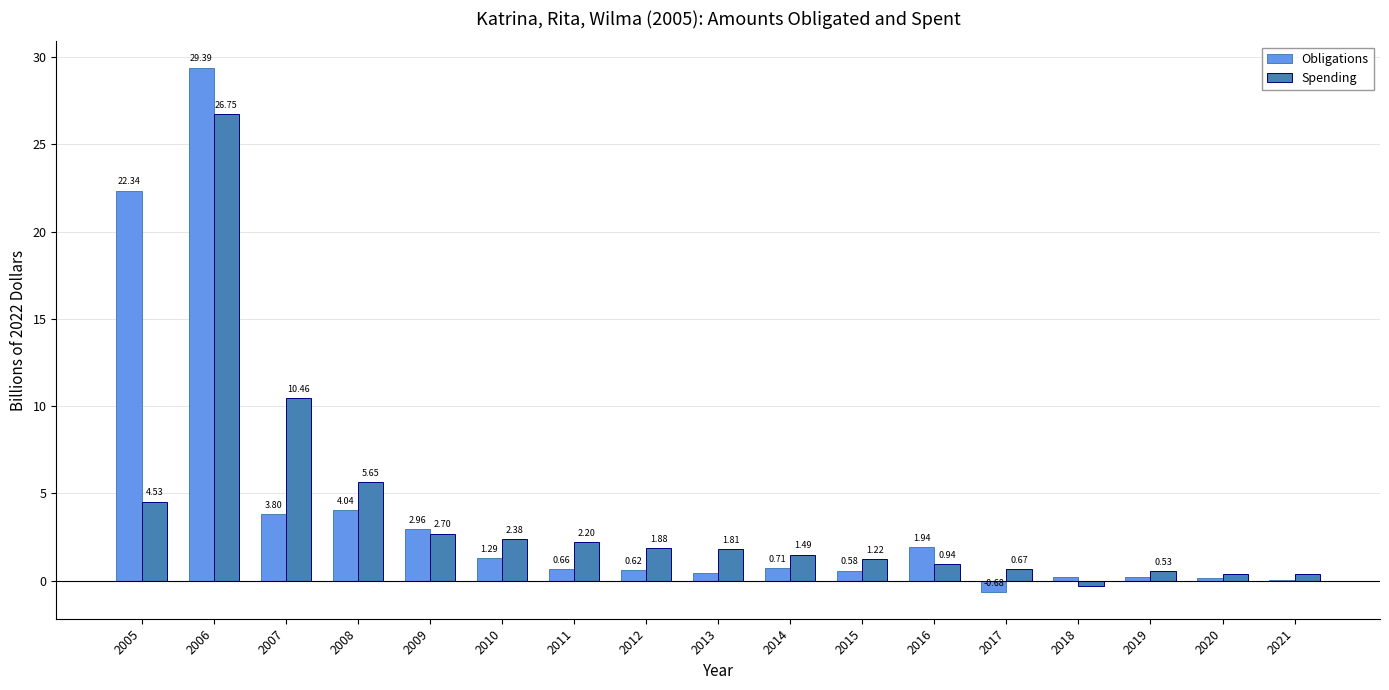

What is the sum of the Obligations values at 2006 and 2010?

30.7